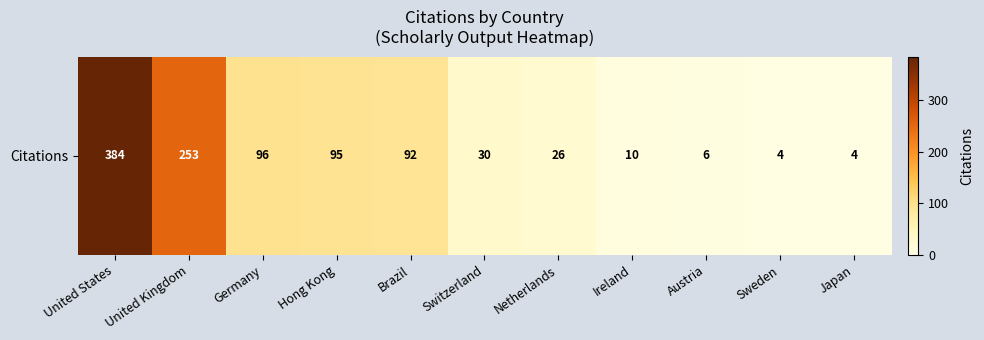

Which category has the highest value across all series?

United States